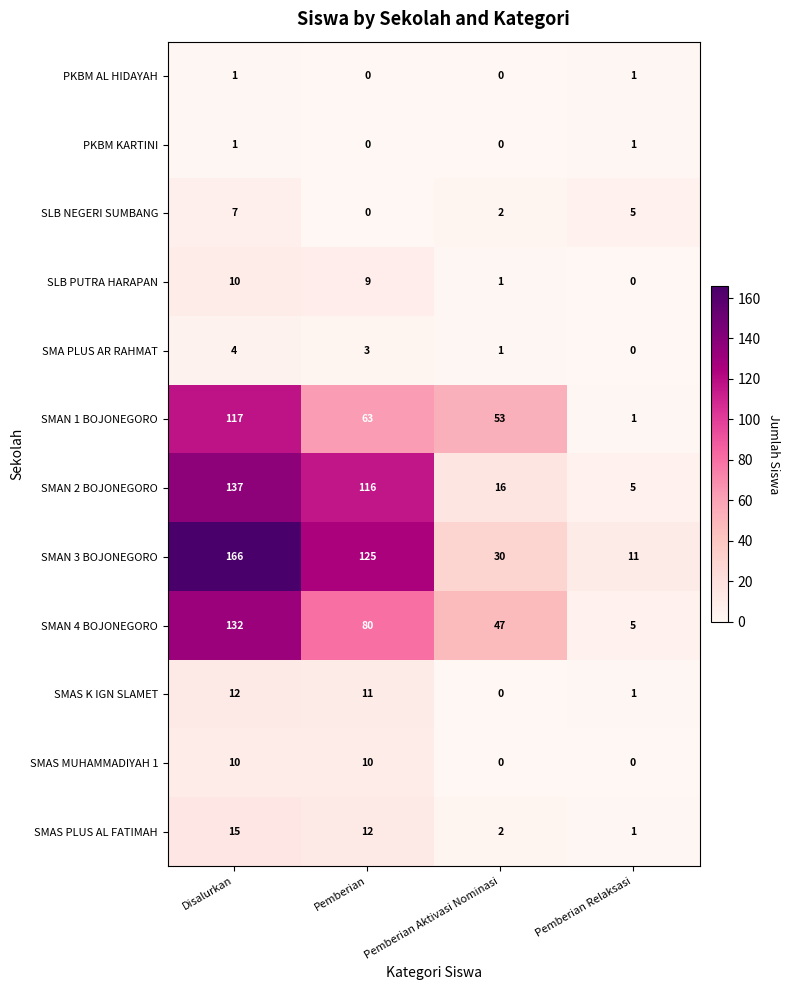

What is the average value of the SLB NEGERI SUMBANG series?

4